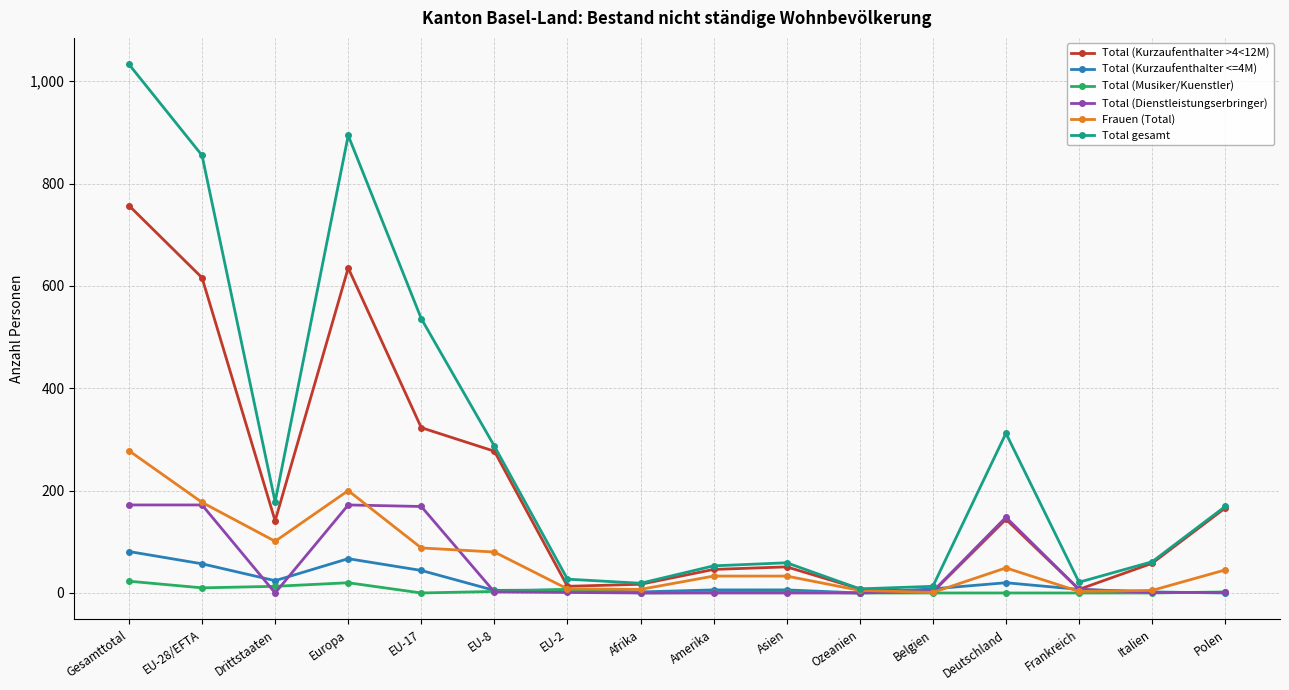

Is it true that Total (Kurzaufenthalter <=4M) equals 44 at EU-17?

True